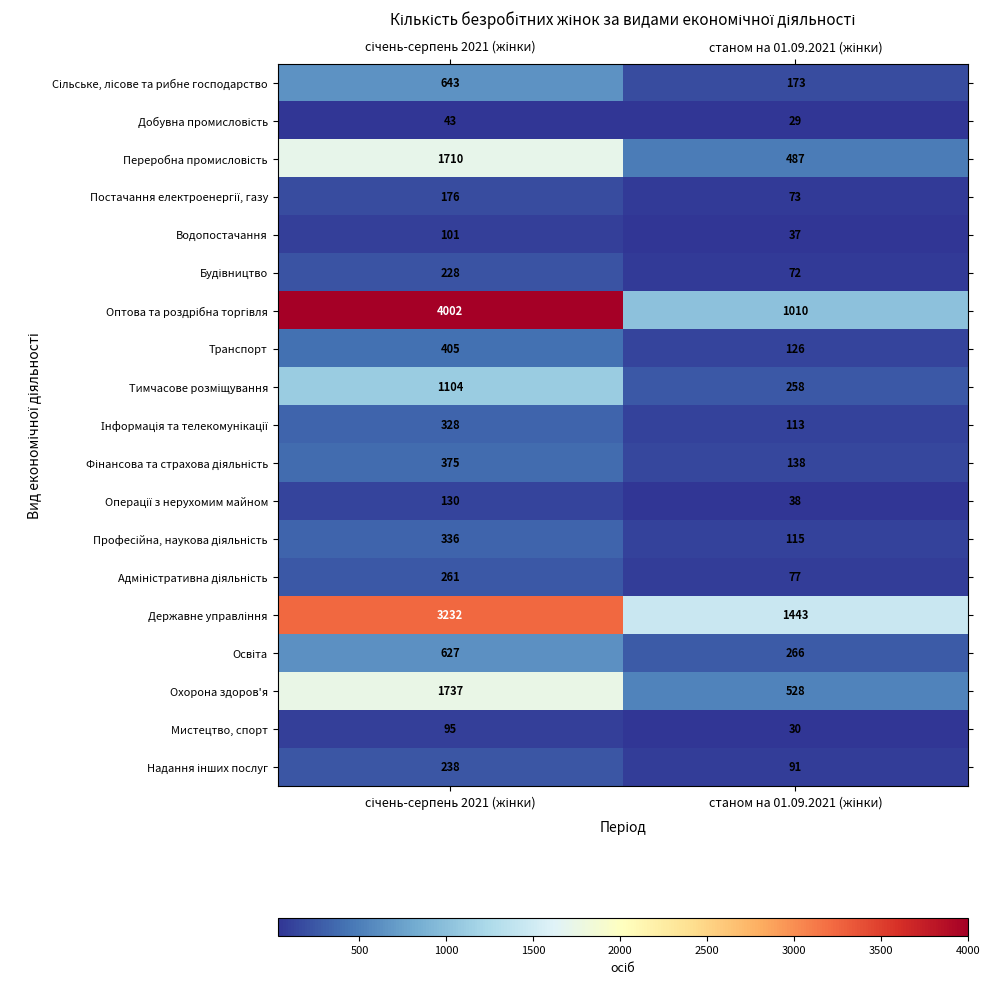

What is the difference between the maximum and minimum values in the Мистецтво, спорт series?

65